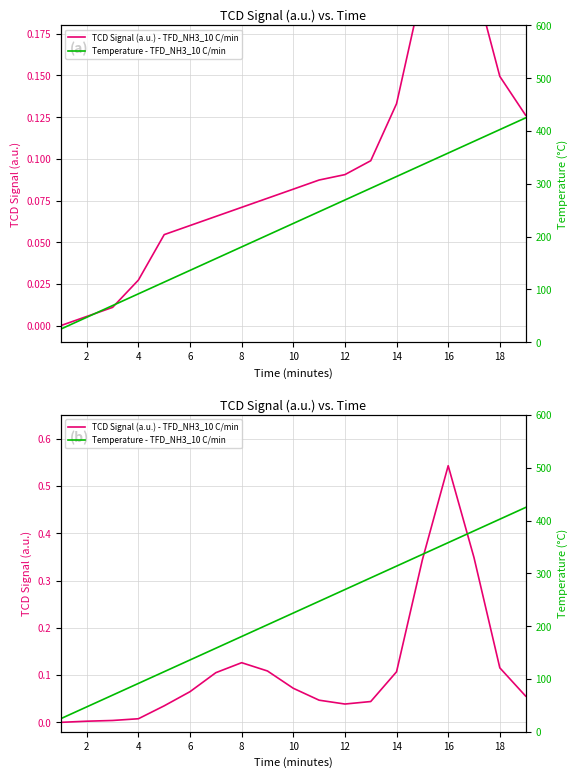

How many interior local valleys does the TCD Signal (a.u.) - TFD_NH3_10 C/min series have?

1